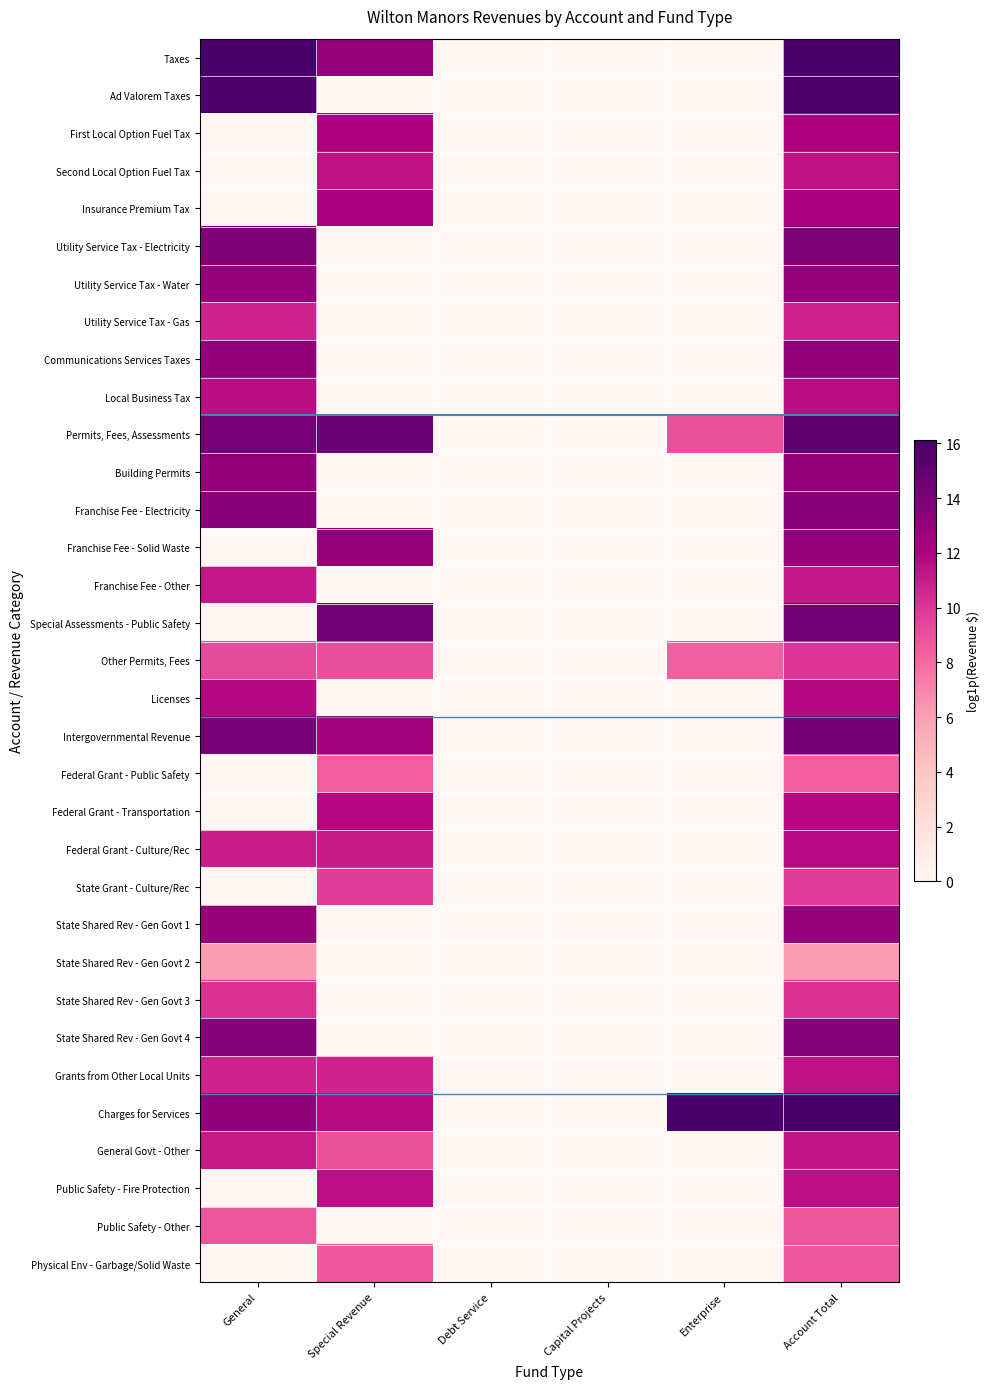

Reading right to left, what are all the values shown in this chart?

Taxes: Account Total=16.1	Enterprise=0.0	Capital Projects=0.0	Debt Service=0.0	Special Revenue=13.0	General=16.0
Ad Valorem Taxes: Account Total=15.8	Enterprise=0.0	Capital Projects=0.0	Debt Service=0.0	Special Revenue=0.0	General=15.8
First Local Option Fuel Tax: Account Total=12.1	Enterprise=0.0	Capital Projects=0.0	Debt Service=0.0	Special Revenue=12.1	General=0.0
Second Local Option Fuel Tax: Account Total=11.4	Enterprise=0.0	Capital Projects=0.0	Debt Service=0.0	Special Revenue=11.4	General=0.0
Insurance Premium Tax: Account Total=12.2	Enterprise=0.0	Capital Projects=0.0	Debt Service=0.0	Special Revenue=12.2	General=0.0
Utility Service Tax - Electricity: Account Total=13.9	Enterprise=0.0	Capital Projects=0.0	Debt Service=0.0	Special Revenue=0.0	General=13.9
Utility Service Tax - Water: Account Total=13.1	Enterprise=0.0	Capital Projects=0.0	Debt Service=0.0	Special Revenue=0.0	General=13.1
Utility Service Tax - Gas: Account Total=10.8	Enterprise=0.0	Capital Projects=0.0	Debt Service=0.0	Special Revenue=0.0	General=10.8
Communications Services Taxes: Account Total=13.2	Enterprise=0.0	Capital Projects=0.0	Debt Service=0.0	Special Revenue=0.0	General=13.2
Local Business Tax: Account Total=11.5	Enterprise=0.0	Capital Projects=0.0	Debt Service=0.0	Special Revenue=0.0	General=11.5
Permits, Fees, Assessments: Account Total=15.2	Enterprise=9.0	Capital Projects=0.0	Debt Service=0.0	Special Revenue=14.7	General=14.2
Building Permits: Account Total=13.1	Enterprise=0.0	Capital Projects=0.0	Debt Service=0.0	Special Revenue=0.0	General=13.1
Franchise Fee - Electricity: Account Total=13.5	Enterprise=0.0	Capital Projects=0.0	Debt Service=0.0	Special Revenue=0.0	General=13.5
Franchise Fee - Solid Waste: Account Total=13.1	Enterprise=0.0	Capital Projects=0.0	Debt Service=0.0	Special Revenue=13.1	General=0.0
Franchise Fee - Other: Account Total=11.2	Enterprise=0.0	Capital Projects=0.0	Debt Service=0.0	Special Revenue=0.0	General=11.2
Special Assessments - Public Safety: Account Total=14.5	Enterprise=0.0	Capital Projects=0.0	Debt Service=0.0	Special Revenue=14.5	General=0.0
Other Permits, Fees: Account Total=10.1	Enterprise=8.4	Capital Projects=0.0	Debt Service=0.0	Special Revenue=9.1	General=9.2
Licenses: Account Total=11.8	Enterprise=0.0	Capital Projects=0.0	Debt Service=0.0	Special Revenue=0.0	General=11.8
Intergovernmental Revenue: Account Total=14.3	Enterprise=0.0	Capital Projects=0.0	Debt Service=0.0	Special Revenue=12.5	General=14.1
Federal Grant - Public Safety: Account Total=8.4	Enterprise=0.0	Capital Projects=0.0	Debt Service=0.0	Special Revenue=8.4	General=0.0
Federal Grant - Transportation: Account Total=11.8	Enterprise=0.0	Capital Projects=0.0	Debt Service=0.0	Special Revenue=11.8	General=0.0
Federal Grant - Culture/Rec: Account Total=11.7	Enterprise=0.0	Capital Projects=0.0	Debt Service=0.0	Special Revenue=11.1	General=10.9
State Grant - Culture/Rec: Account Total=9.8	Enterprise=0.0	Capital Projects=0.0	Debt Service=0.0	Special Revenue=9.8	General=0.0
State Shared Rev - Gen Govt 1: Account Total=13.0	Enterprise=0.0	Capital Projects=0.0	Debt Service=0.0	Special Revenue=0.0	General=13.0
State Shared Rev - Gen Govt 2: Account Total=6.1	Enterprise=0.0	Capital Projects=0.0	Debt Service=0.0	Special Revenue=0.0	General=6.1
State Shared Rev - Gen Govt 3: Account Total=10.2	Enterprise=0.0	Capital Projects=0.0	Debt Service=0.0	Special Revenue=0.0	General=10.2
State Shared Rev - Gen Govt 4: Account Total=13.6	Enterprise=0.0	Capital Projects=0.0	Debt Service=0.0	Special Revenue=0.0	General=13.6
Grants from Other Local Units: Account Total=11.4	Enterprise=0.0	Capital Projects=0.0	Debt Service=0.0	Special Revenue=10.7	General=10.7
Charges for Services: Account Total=16.1	Enterprise=16.1	Capital Projects=0.0	Debt Service=0.0	Special Revenue=11.7	General=13.2
General Govt - Other: Account Total=11.3	Enterprise=0.0	Capital Projects=0.0	Debt Service=0.0	Special Revenue=9.0	General=11.1
Public Safety - Fire Protection: Account Total=11.5	Enterprise=0.0	Capital Projects=0.0	Debt Service=0.0	Special Revenue=11.5	General=0.0
Public Safety - Other: Account Total=8.8	Enterprise=0.0	Capital Projects=0.0	Debt Service=0.0	Special Revenue=0.0	General=8.8
Physical Env - Garbage/Solid Waste: Account Total=8.7	Enterprise=0.0	Capital Projects=0.0	Debt Service=0.0	Special Revenue=8.7	General=0.0